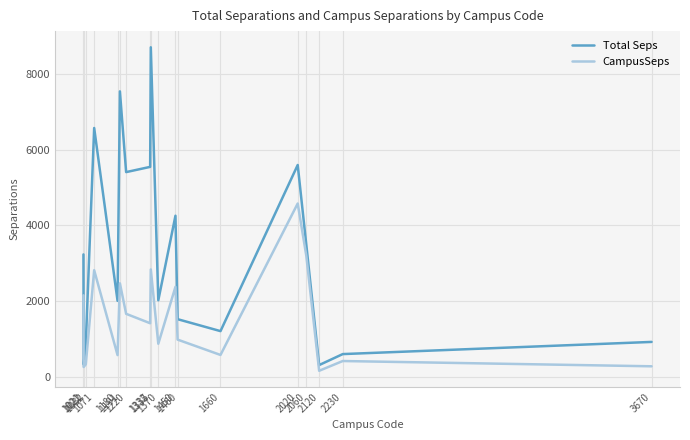

Where is the first local minimum for Total Seps?

1022